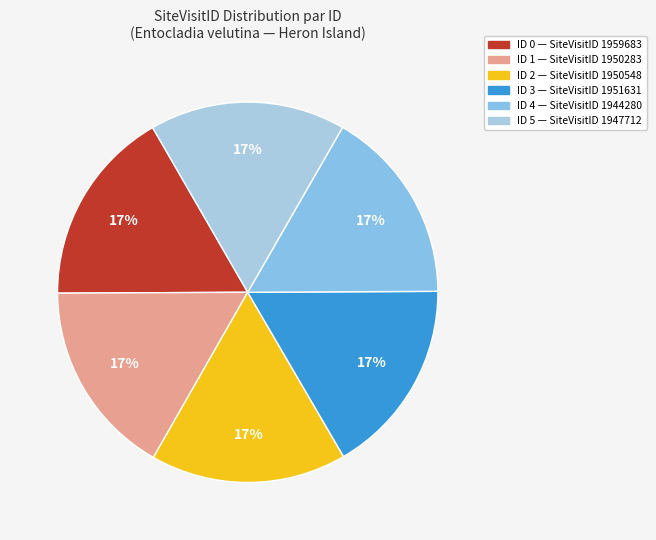

Count the number of slices in the pie.

6